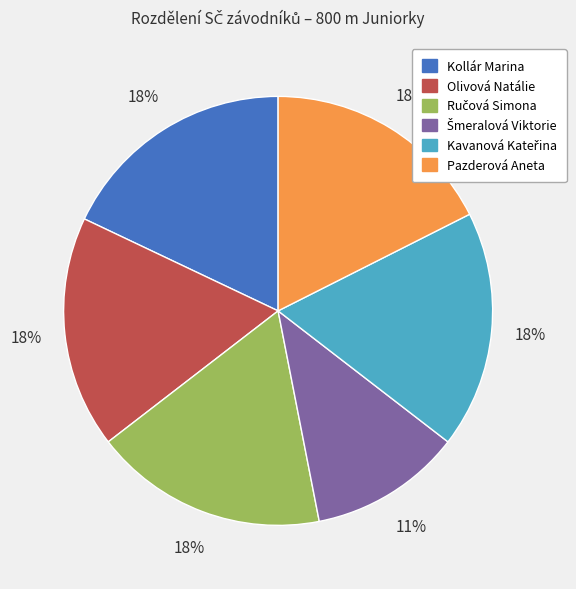

What percentage is the Pazderová Aneta slice, to the nearest percent?

18%